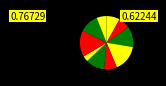

Rank the categories by value from highest to lowest.

C10TS951XK/EGE250, C20/EGE10, C10TS951XK/E50T249, C21/EGE10, C13T15/EGE10, C10TS951XK/EGE10, C10T12/EGE10, C10TS951XK/E10T49, C22_23/EGE10, C16T18/EGE10